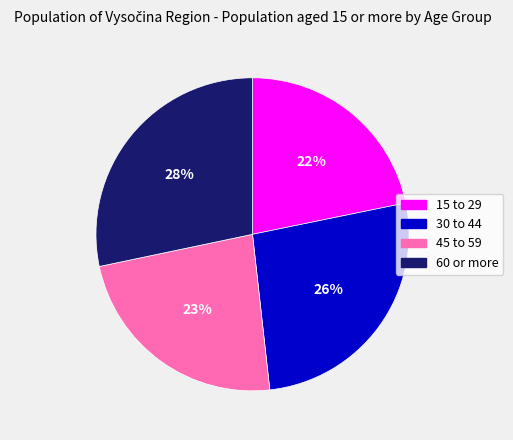

Does 45 to 59 account for over 50% of the chart?

No